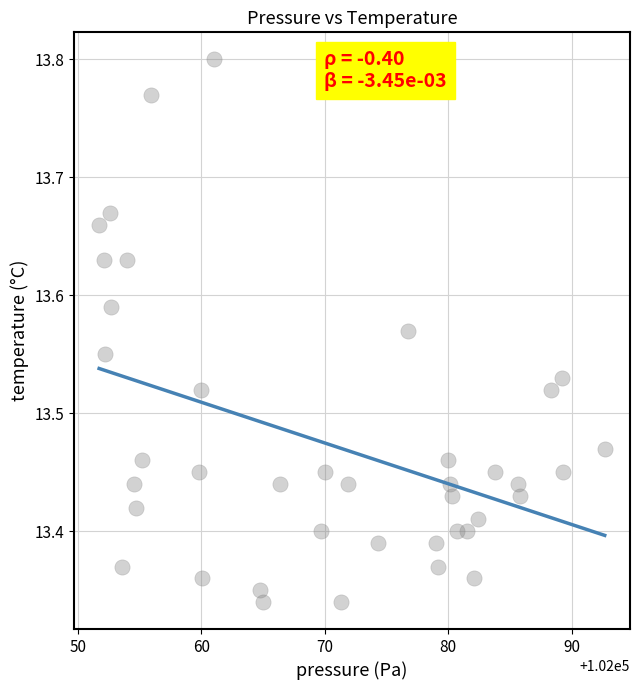

What is the range of Y values (max minus min)?

0.5